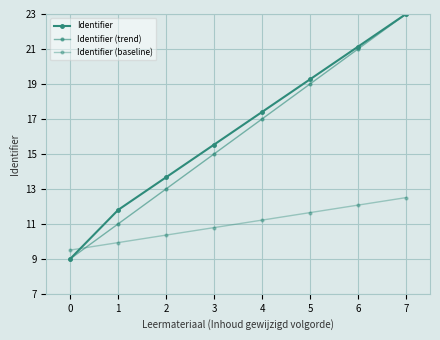

Is this an area chart (filled region under the line)?

No